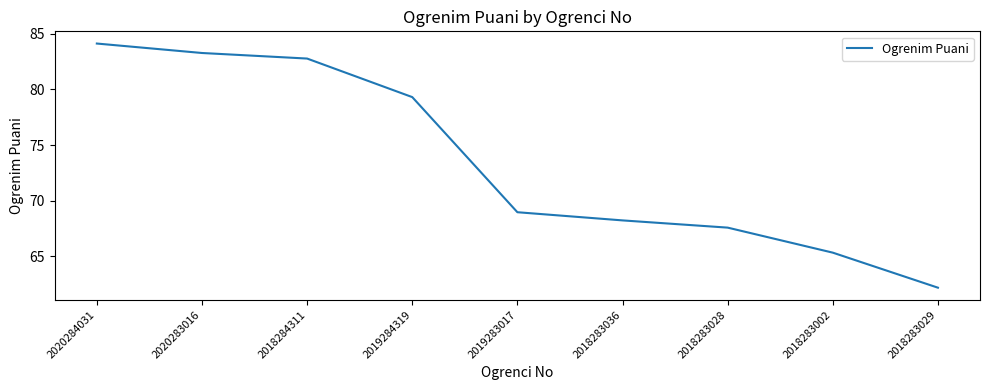

Reading left to right, transcribe all the data shown in this chart.

2020284031=84.1	2020283016=83.3	2018284311=82.8	2019284319=79.3	2019283017=69.0	2018283036=68.2	2018283028=67.6	2018283002=65.3	2018283029=62.2